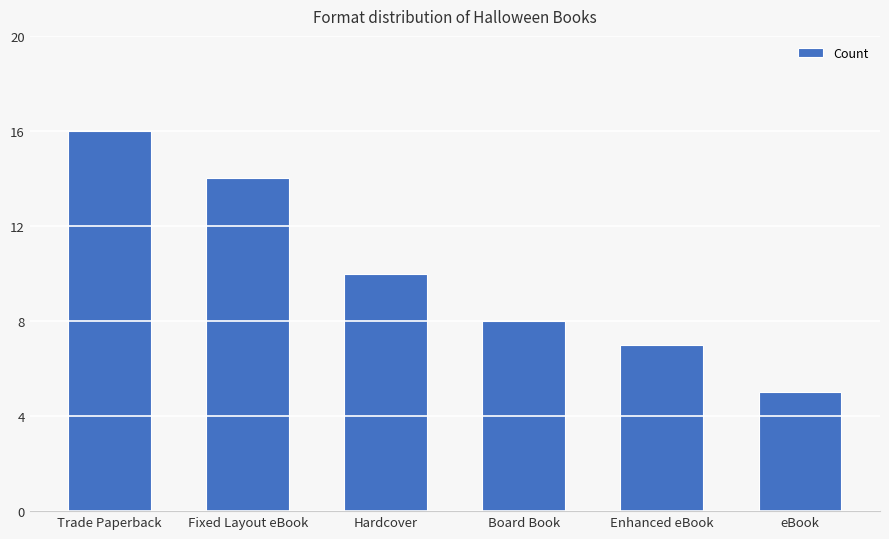

Count the number of data series in this chart.

1